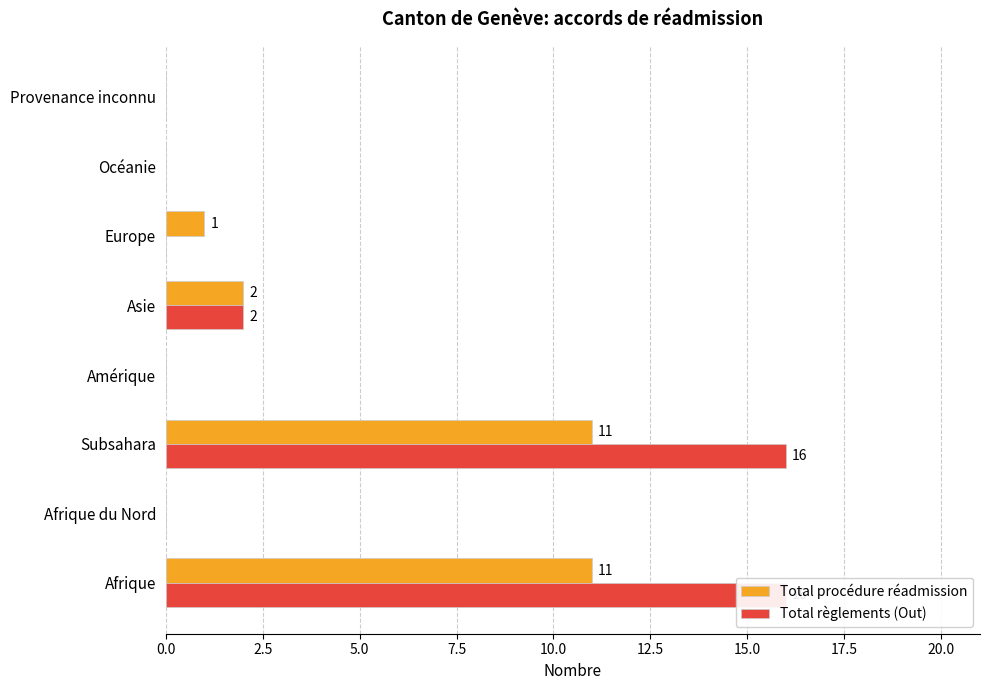

Which series changed the most between 0.0 and 2.5?

Total règlements (Out)